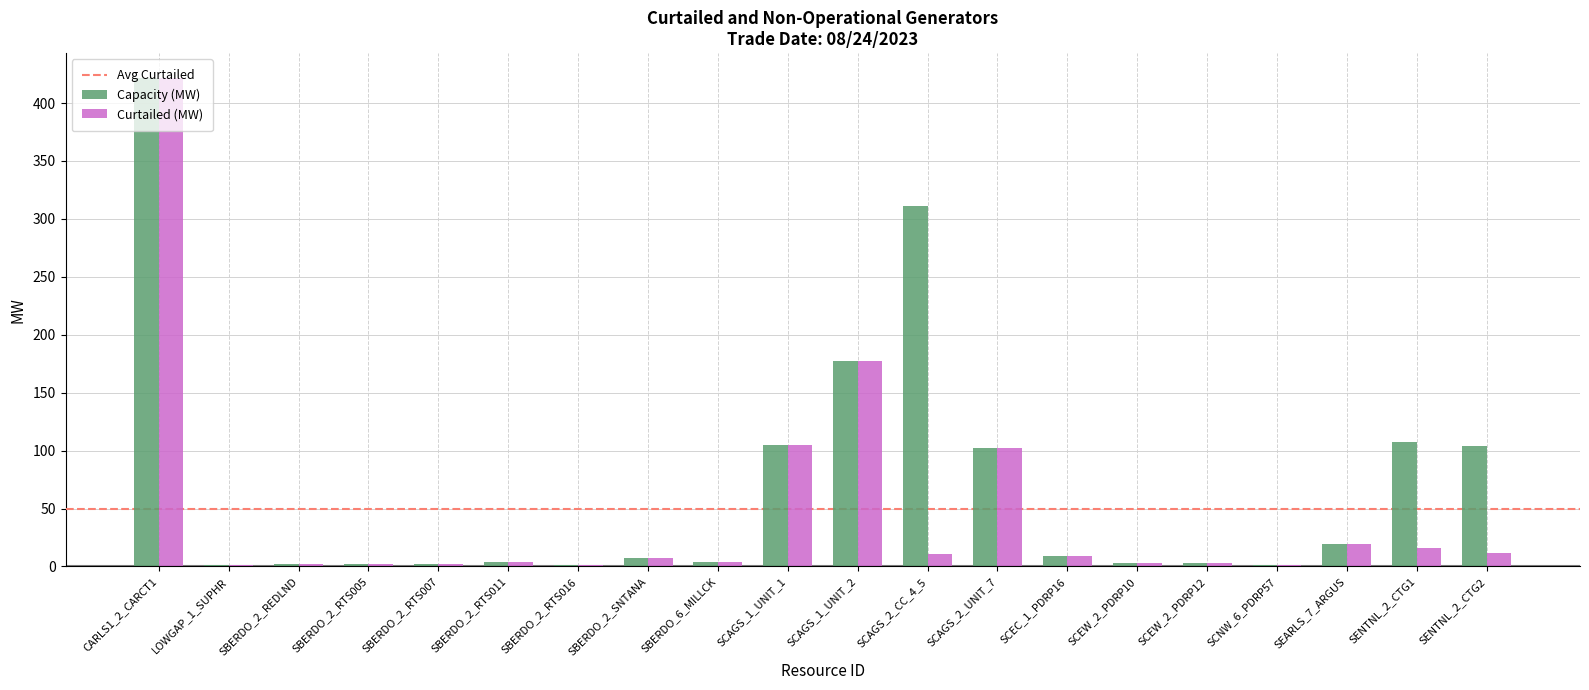

What is the sum of all Capacity (MW) values?

1387.7